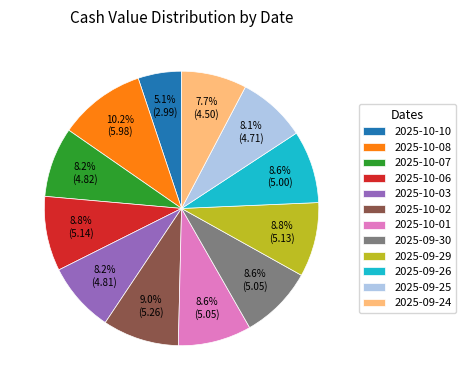

Which category has the smallest portion of the pie?

2025-10-10